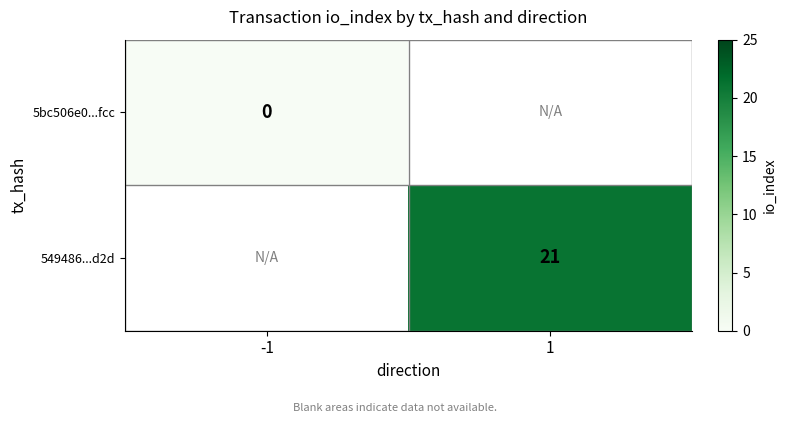

Is it true that 549486...d2d equals 7 at 1?

False